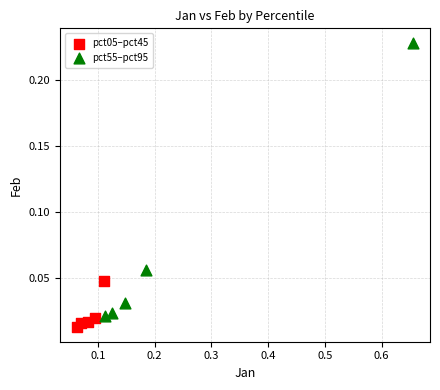

Which series has the largest Y range (max minus min)?

pct55–pct95